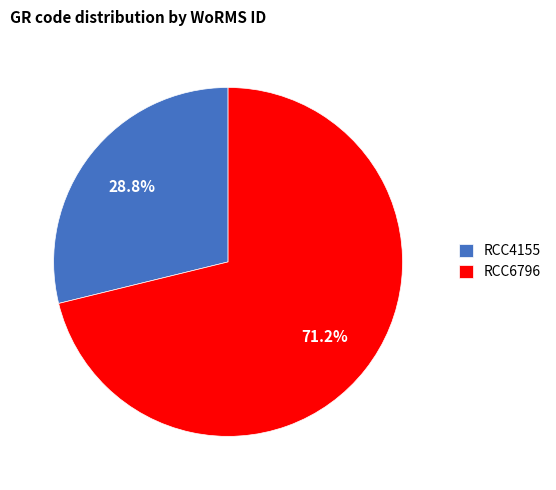

What is the ratio of the value at RCC4155 to the value at RCC6796?

0.4